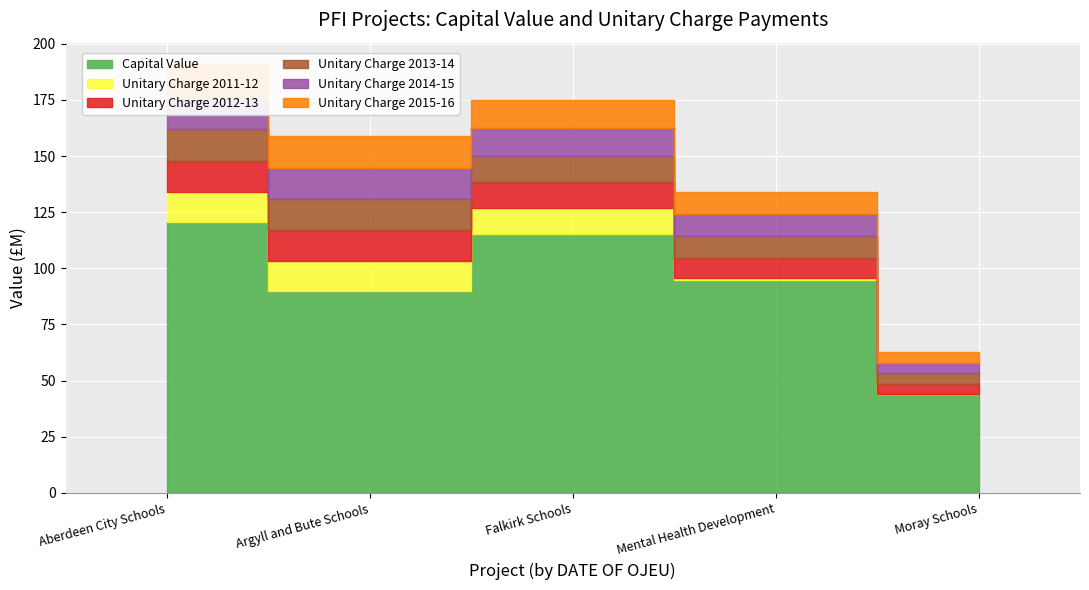

What is the lowest value of the Unitary Charge 2015-16 series?

4.7